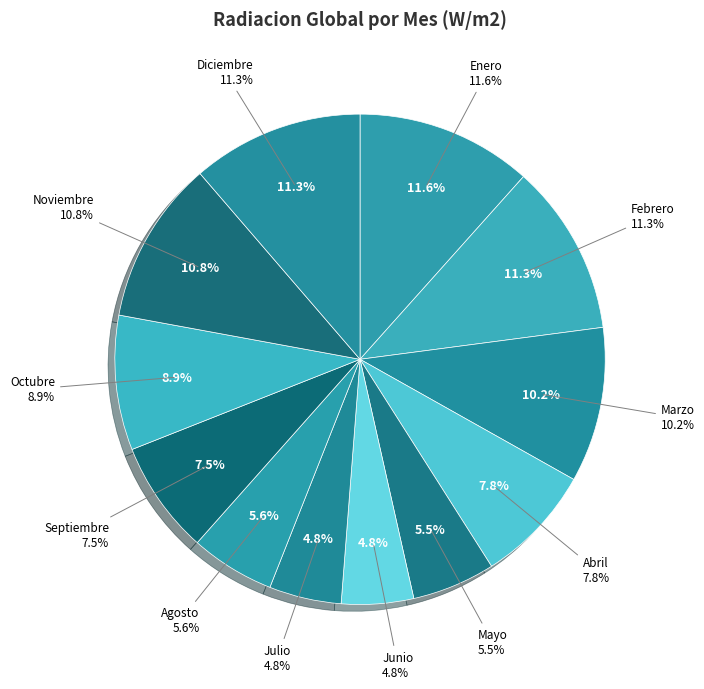

Which slice is the largest?

Enero